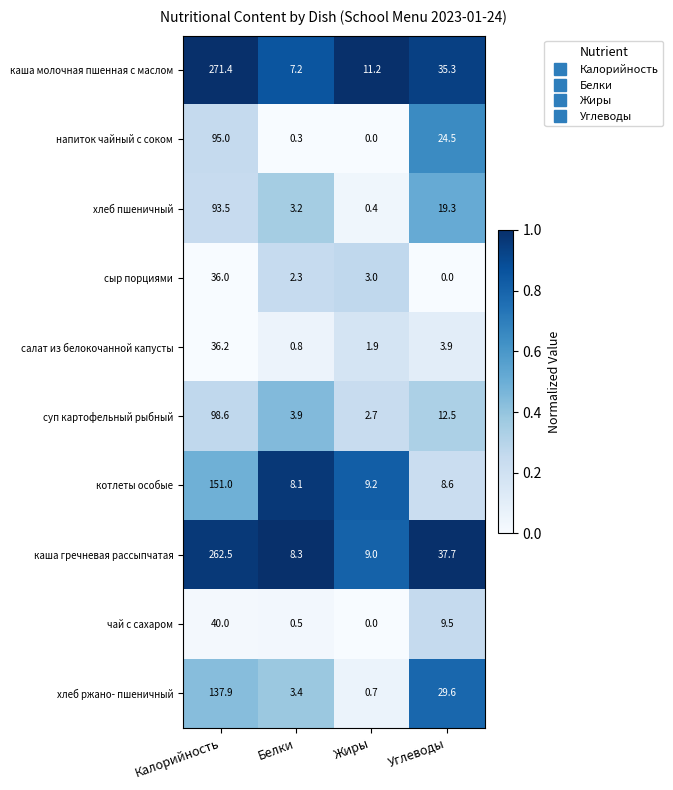

What is the sum of the напиток чайный с соком values at Жиры and Углеводы?

24.5